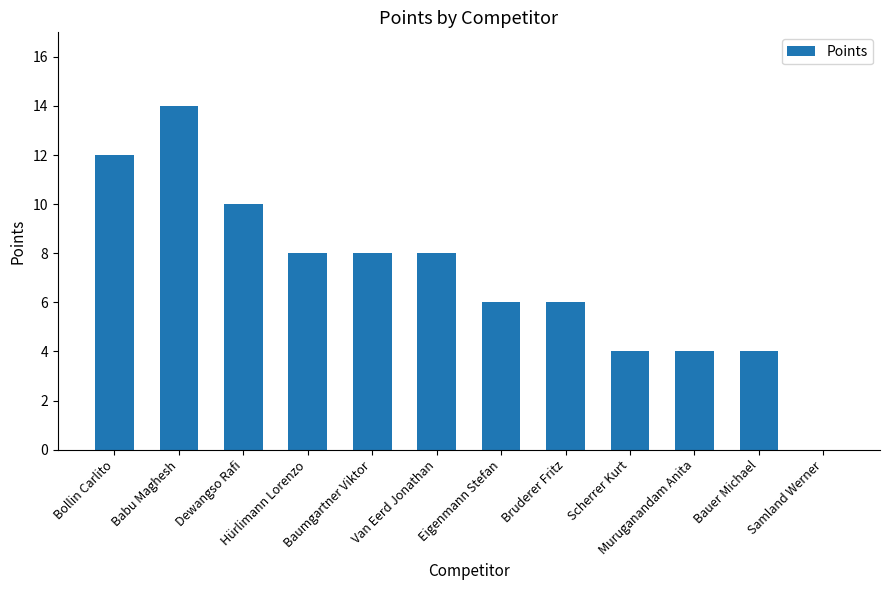

What is the change in value from Babu Maghesh to Eigenmann Stefan?

-8